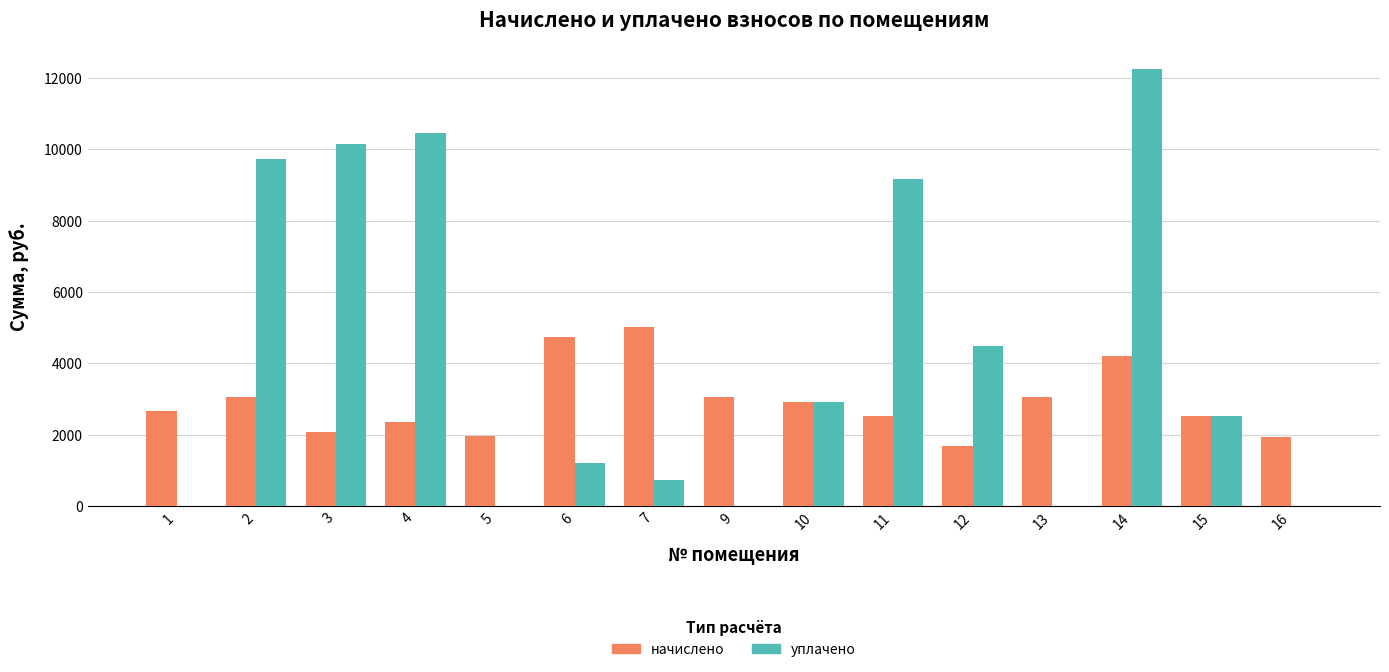

How many groups of bars are there?

15